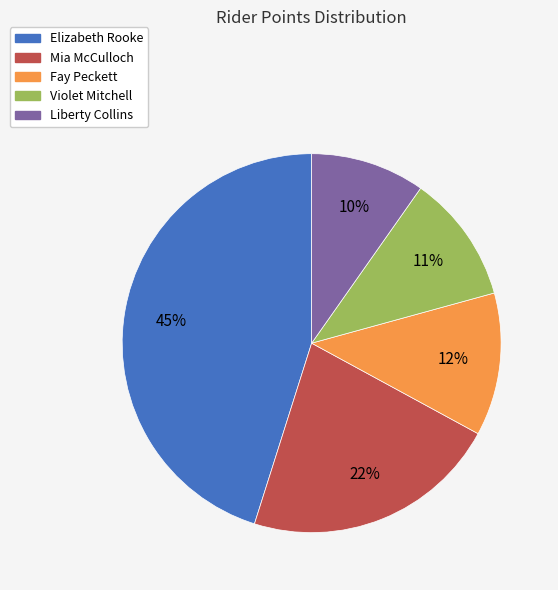

Rank the categories by value from highest to lowest.

Elizabeth Rooke, Mia McCulloch, Fay Peckett, Violet Mitchell, Liberty Collins